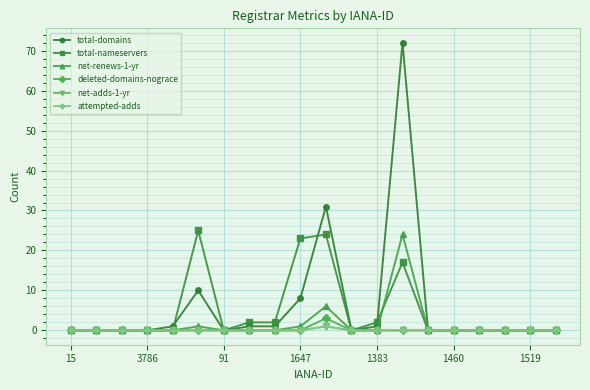

How many interior local valleys does the total-nameservers series have?

2